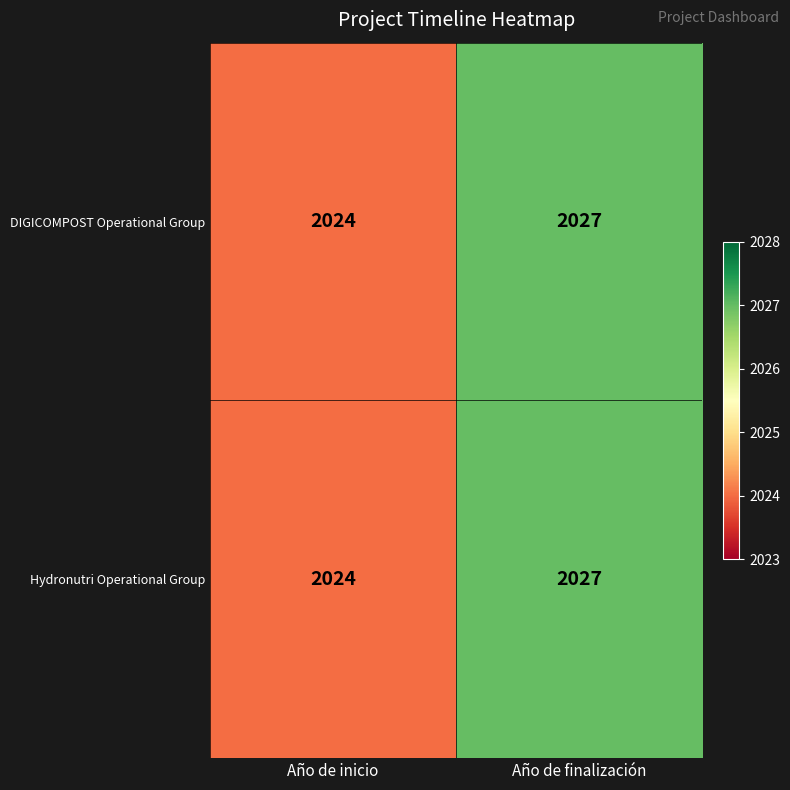

What is the difference between the maximum and minimum values in the DIGICOMPOST Operational Group series?

3